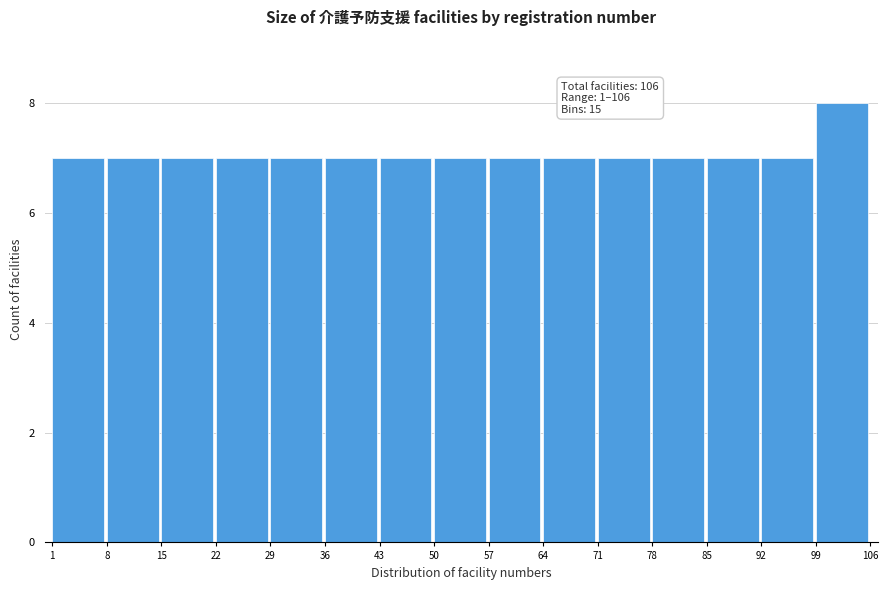

Over which range of the x-axis is the bar tallest?

99 to 106